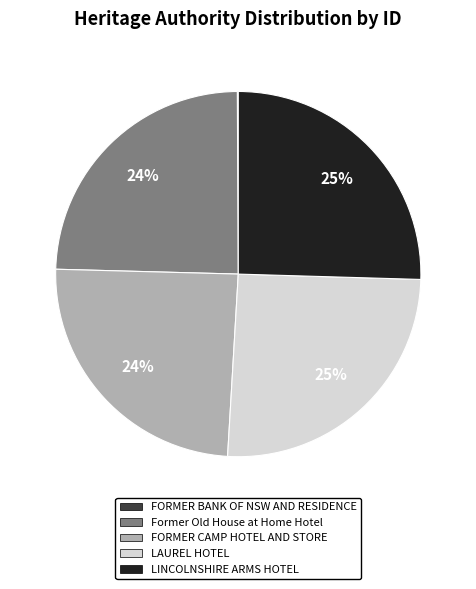

Approximately how many times larger is the value at LAUREL HOTEL compared to FORMER CAMP HOTEL AND STORE?

1.0